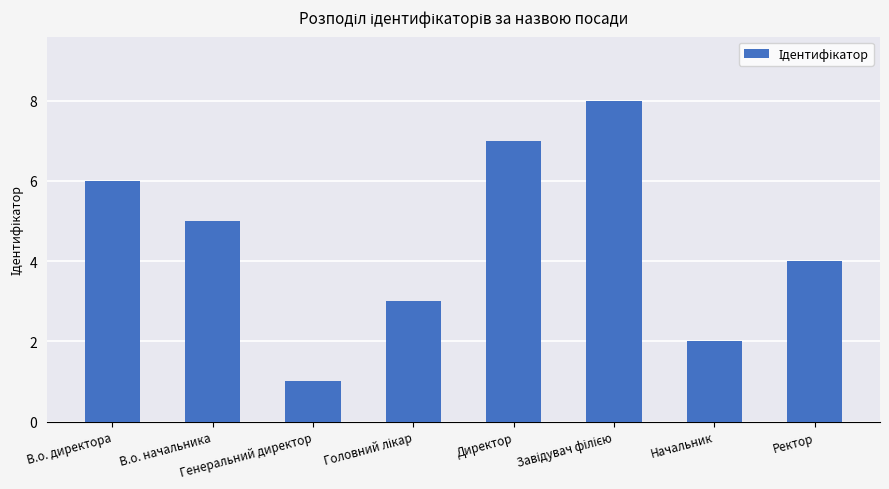

What is the difference between the second highest and second lowest values?

5